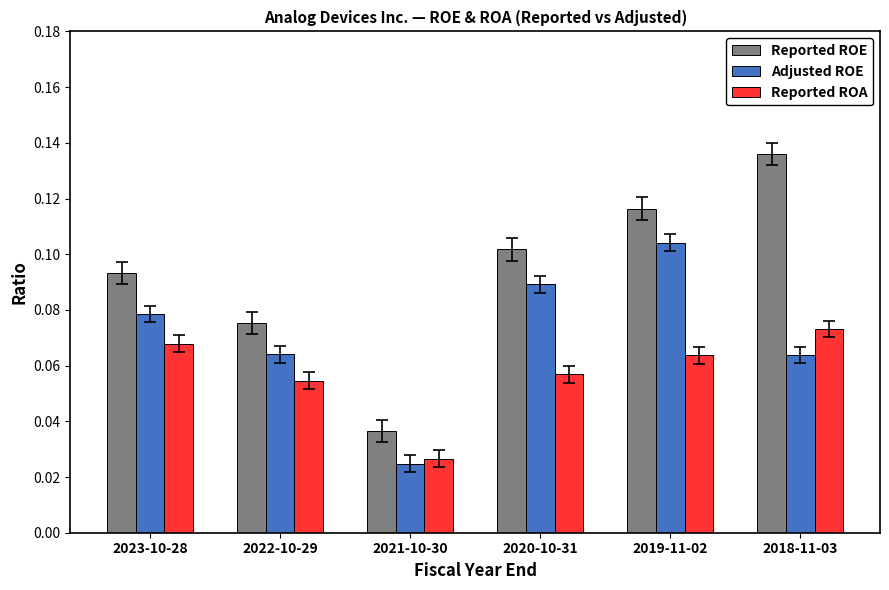

What is the total value across all series at 2018-11-03?

0.3